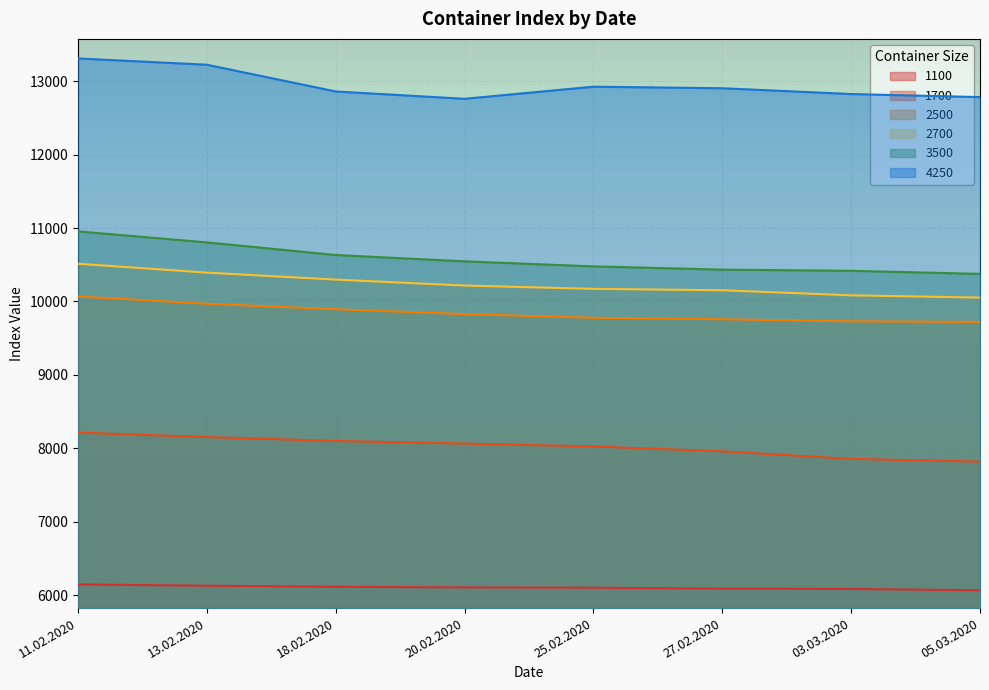

What is the maximum value for 1700?

8213